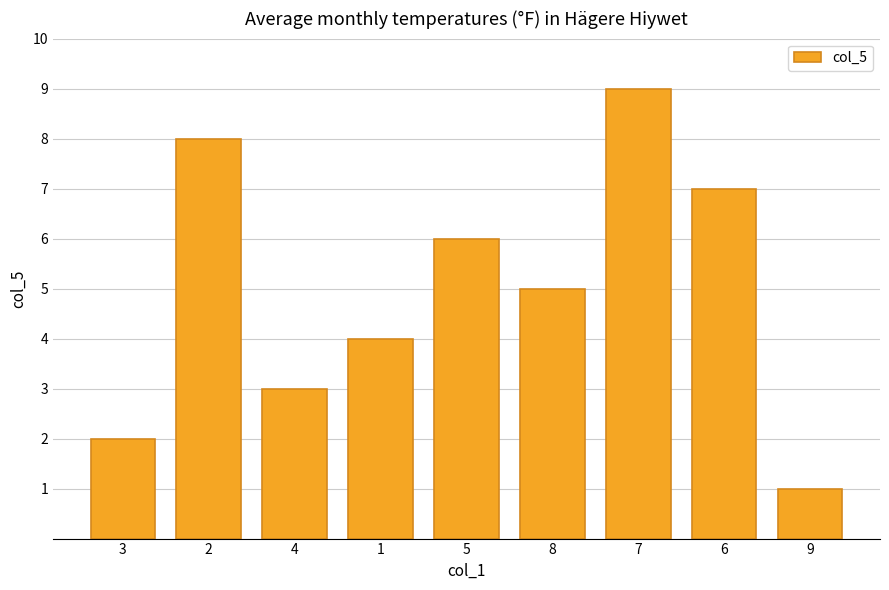

How many bars are there in total?

9